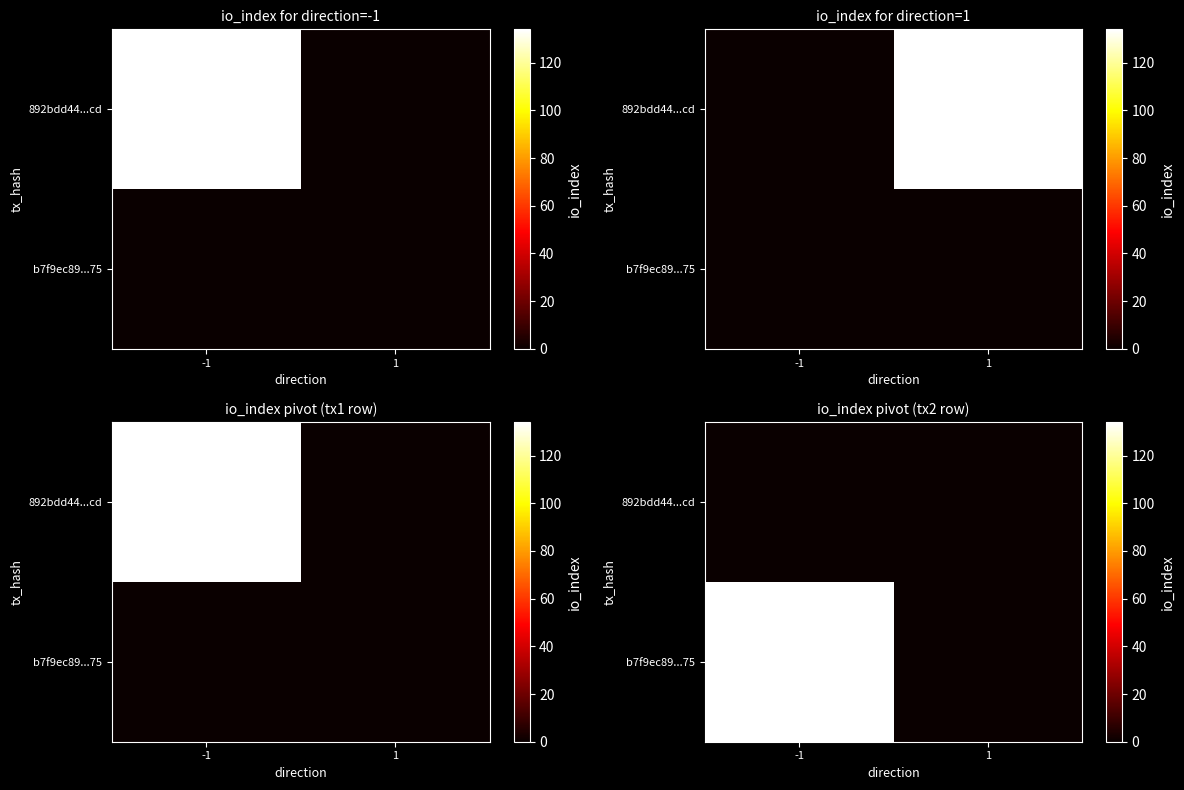

True or false: b7f9ec89...75 has a value of 66 at -1.

False